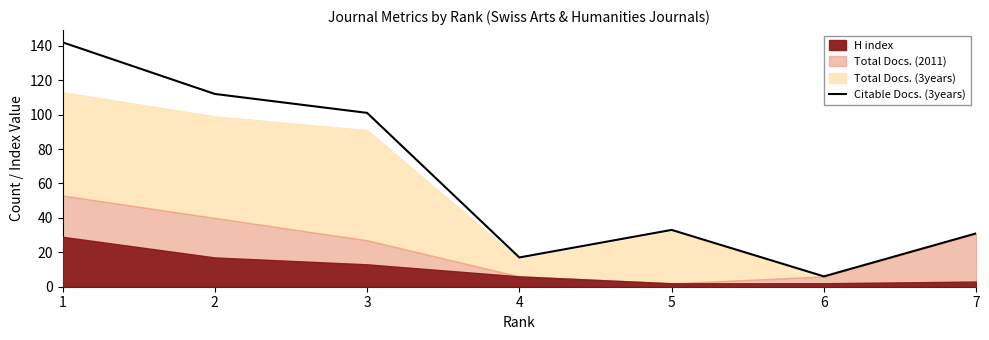

Which category has the highest value across all series?

1